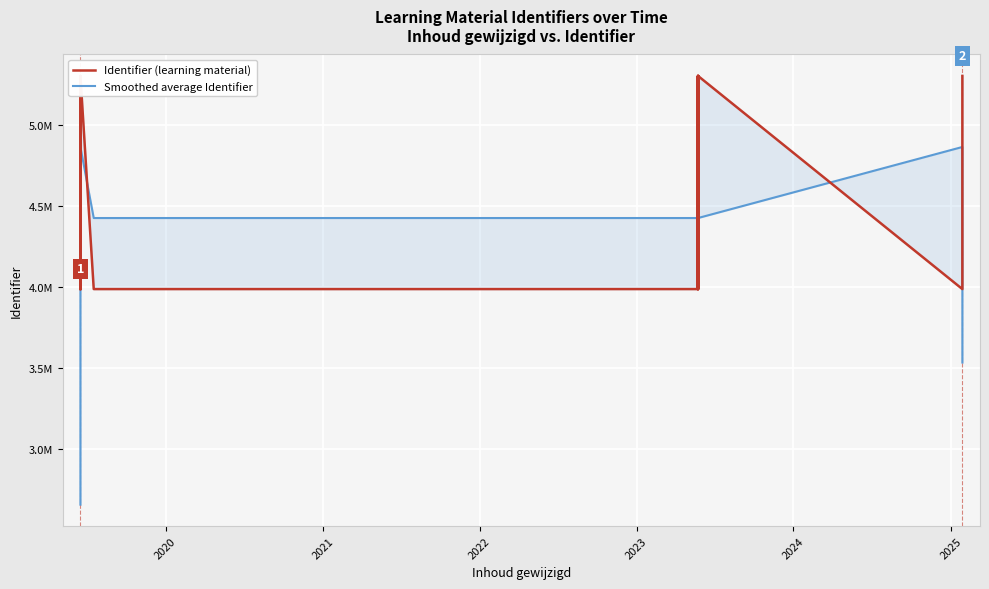

Is the value of Identifier (learning material) at 8 greater than the value of Smoothed average Identifier at 2020?

No